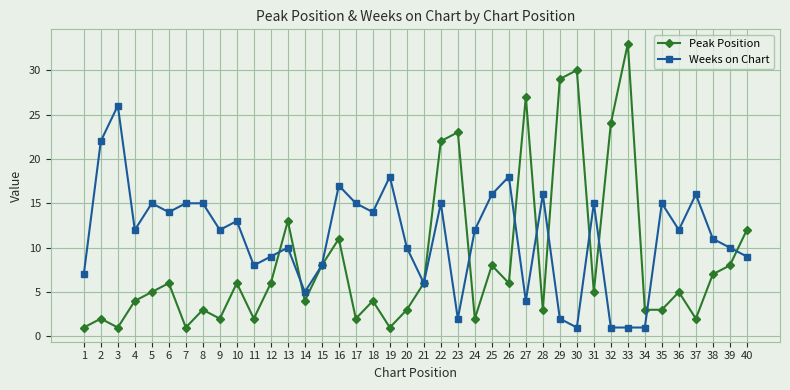

At which category is the sum across all series the highest?

22